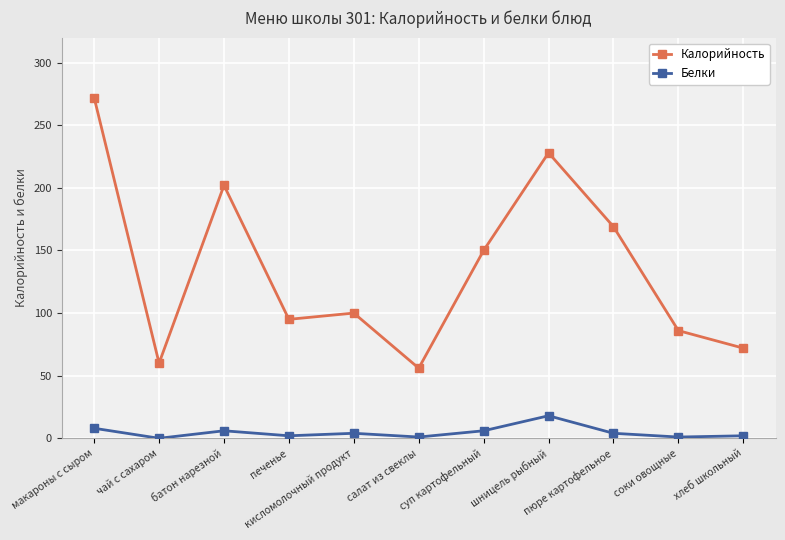

Where does the Белки series first go above 4?

макароны с сыром